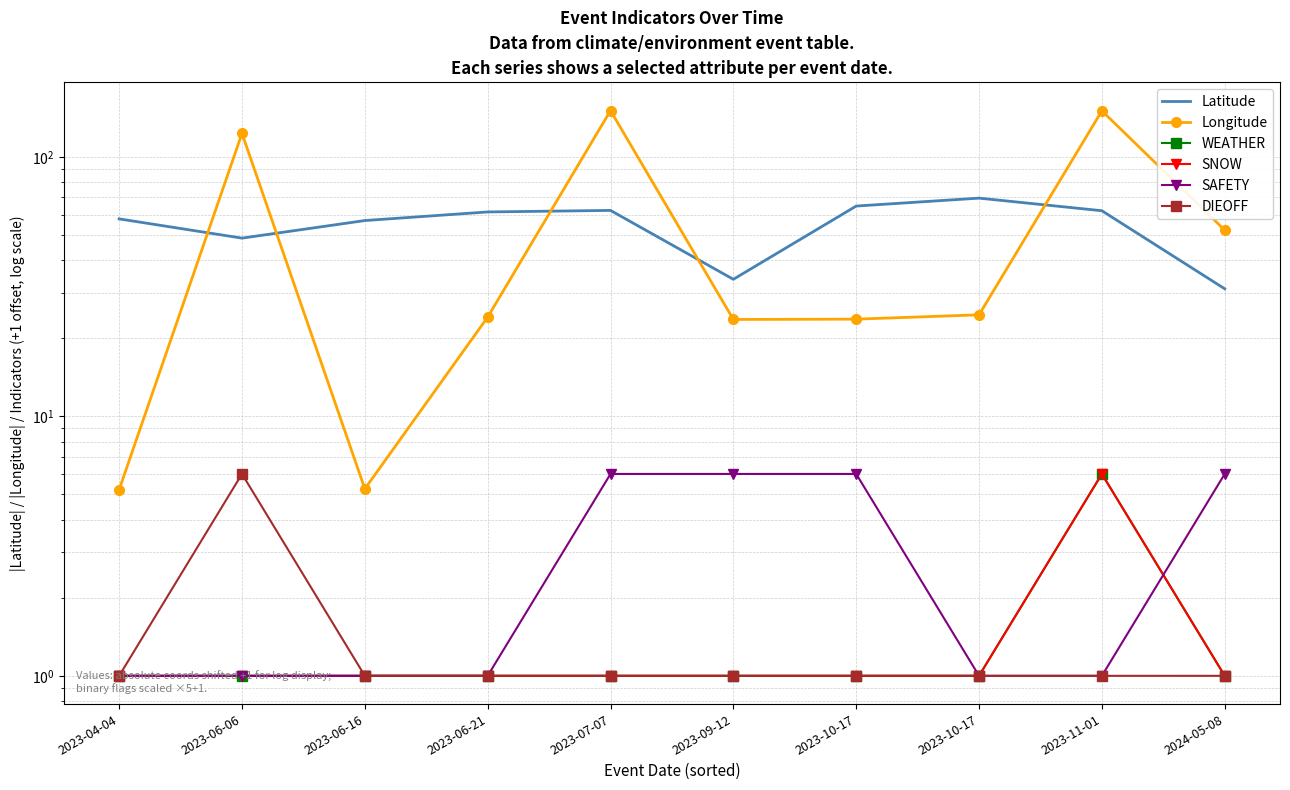

Which has a higher value, 2023-07-07 or 2023-09-12?

2023-07-07